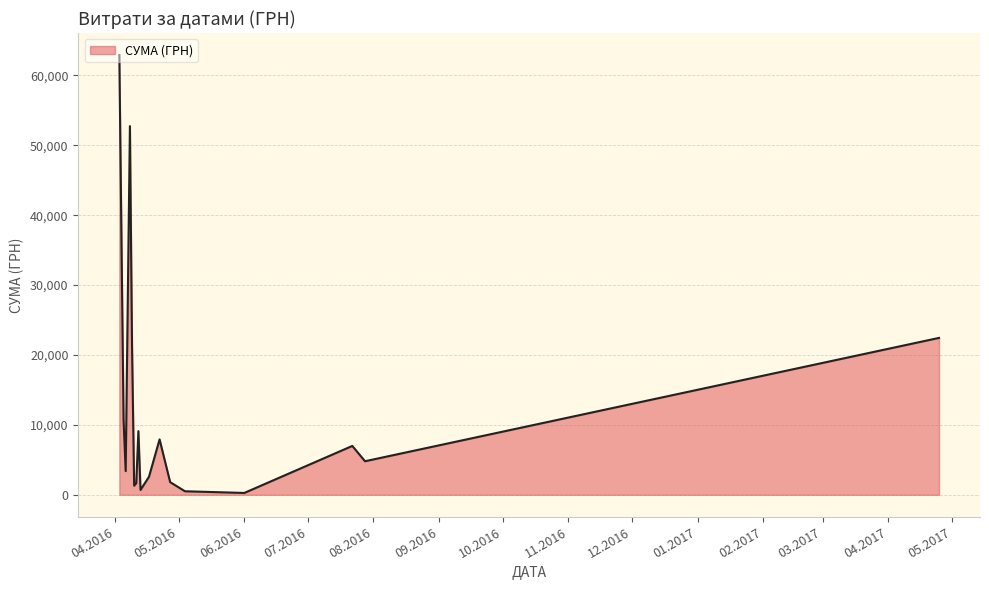

What is the greatest value displayed?

62906.0